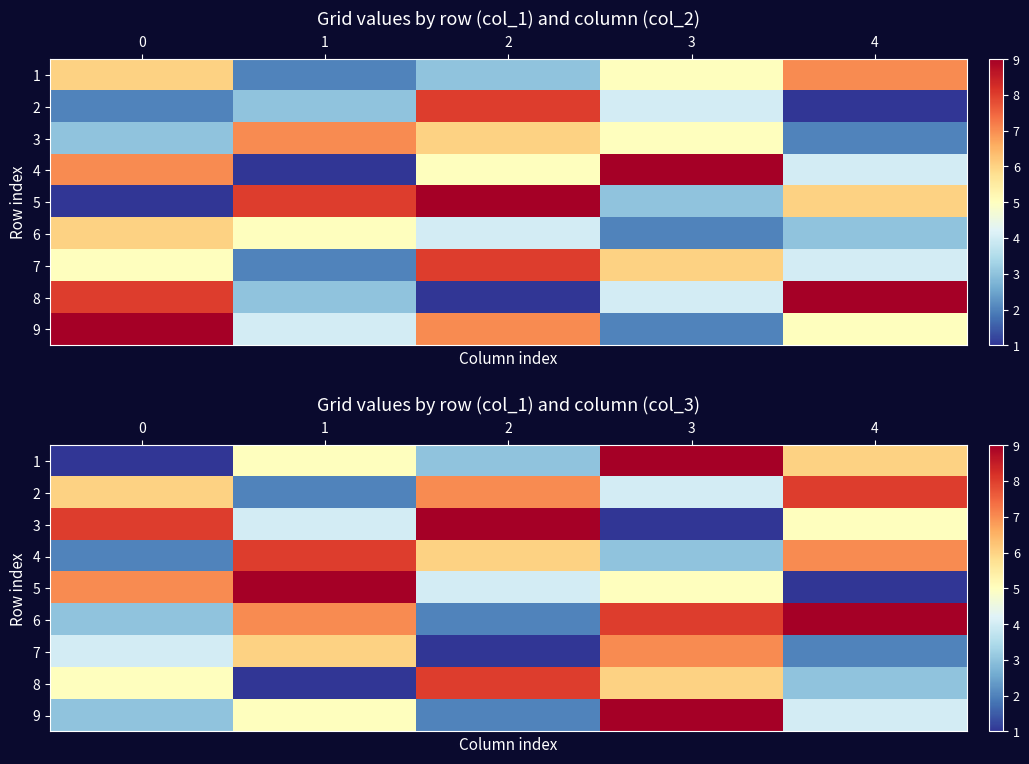

What is the spread (max minus min) of values at 2?

8